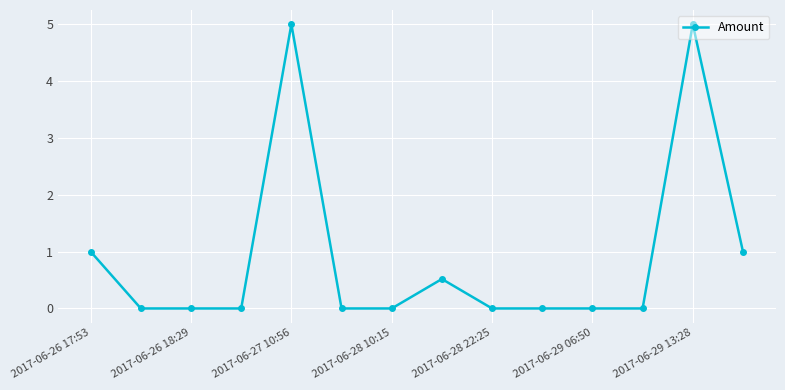

What is the difference between the maximum and second lowest values?

5.0